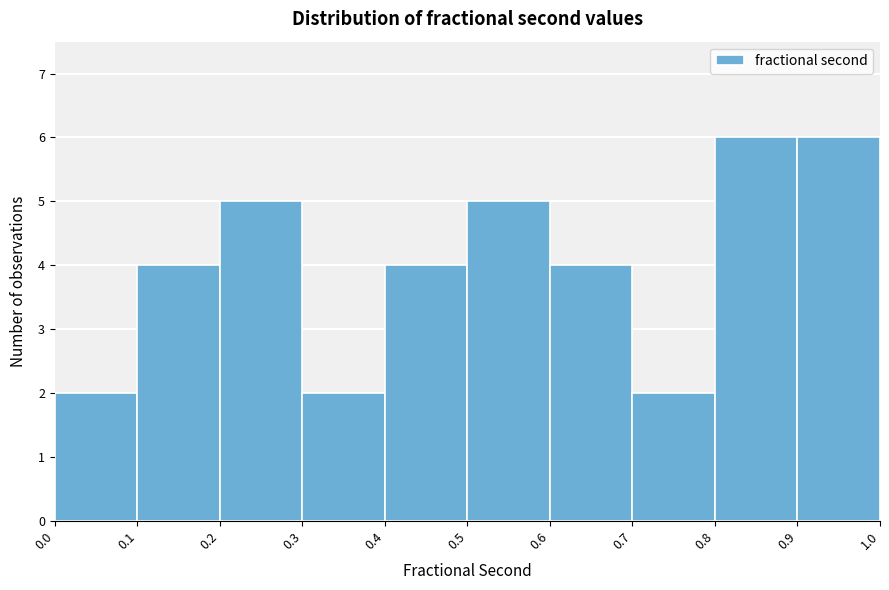

How tall is the bar that spans 0.3 to 0.4 on the x-axis? The values are not printed on the chart, so give them approximately, as read against the axis.

2